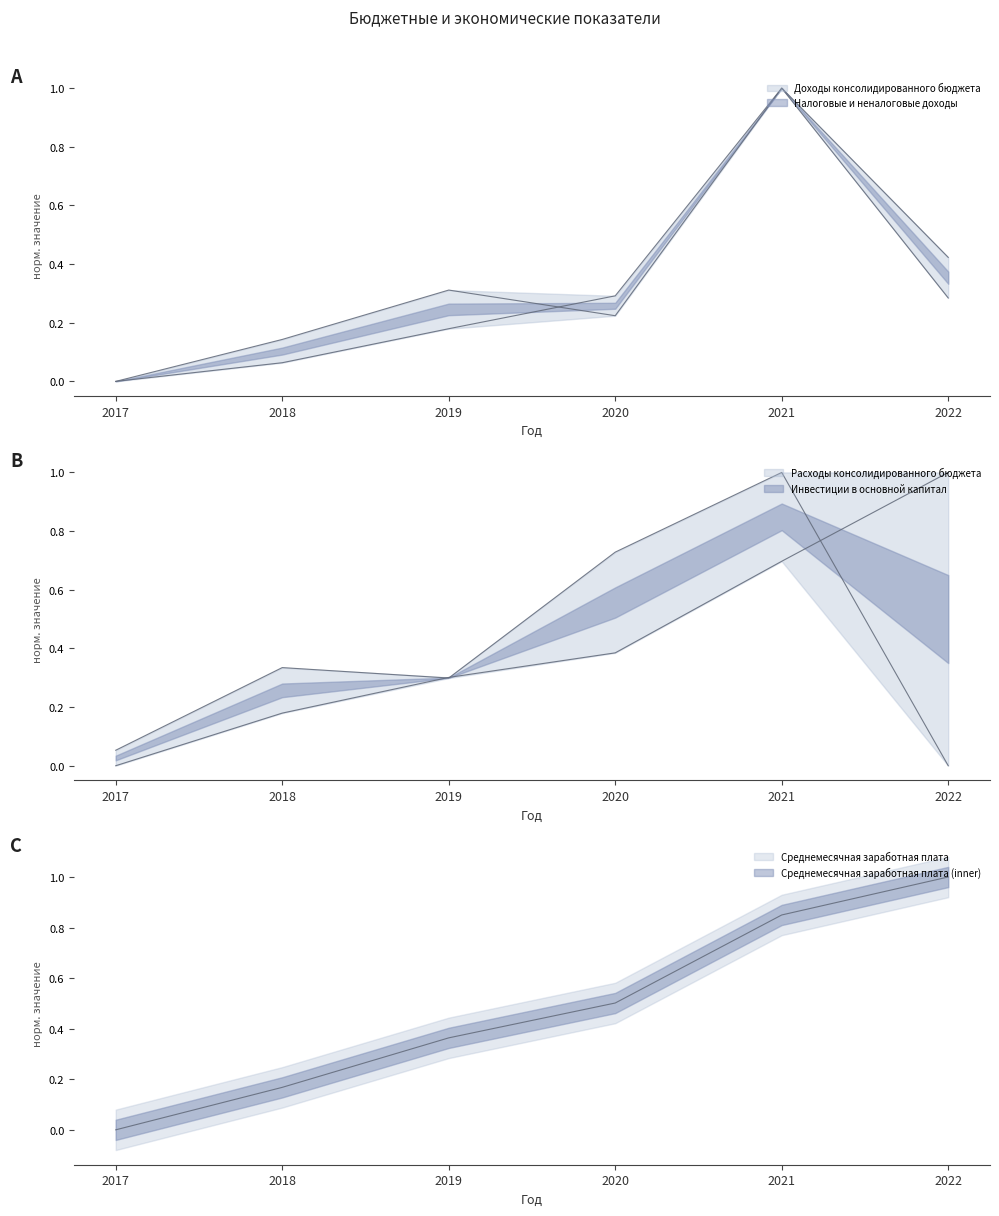

Which category has the highest value in the Доходы консолидированного бюджета series?

2021